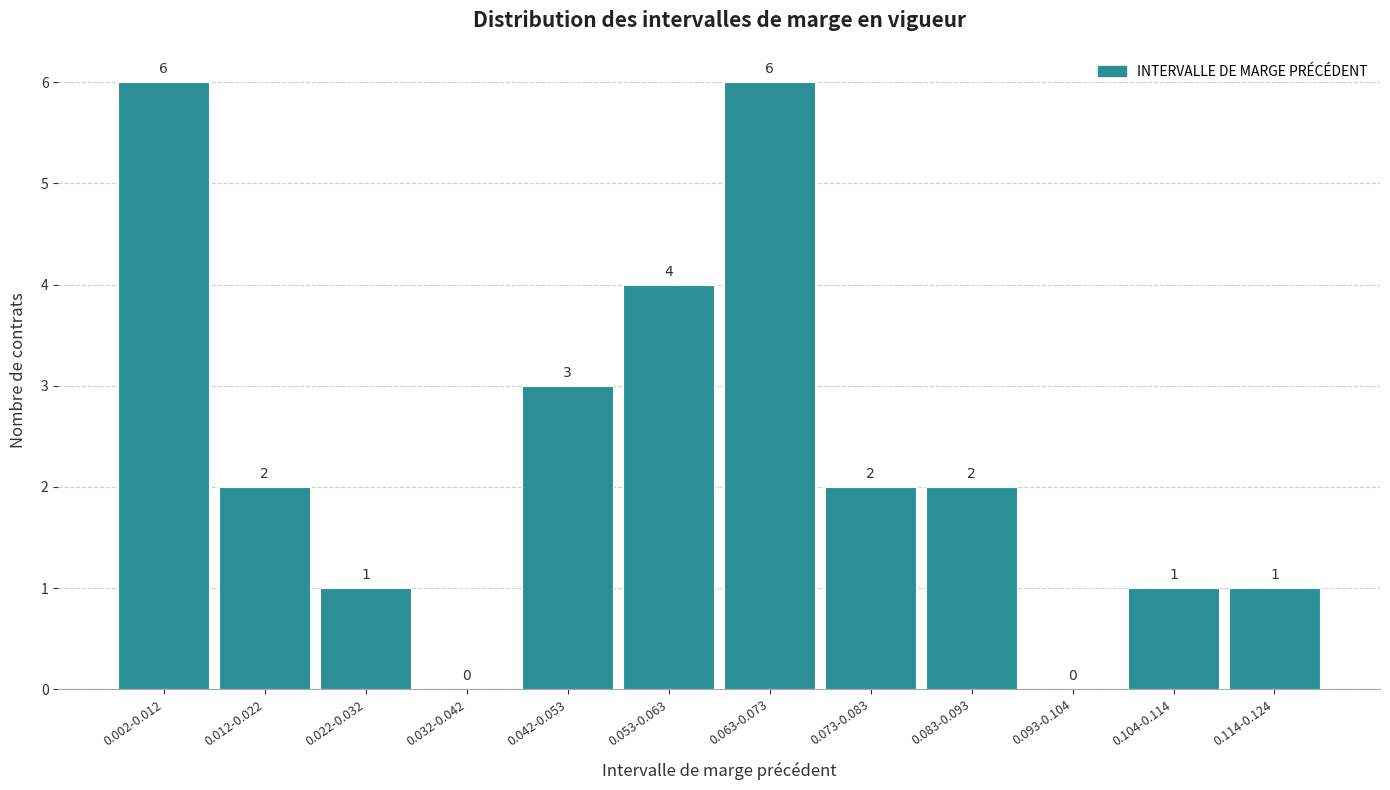

Reading right to left, what are all the values shown in this chart?

0.114-0.124=1	0.104-0.114=1	0.093-0.104=0	0.083-0.093=2	0.073-0.083=2	0.063-0.073=6	0.053-0.063=4	0.042-0.053=3	0.032-0.042=0	0.022-0.032=1	0.012-0.022=2	0.002-0.012=6